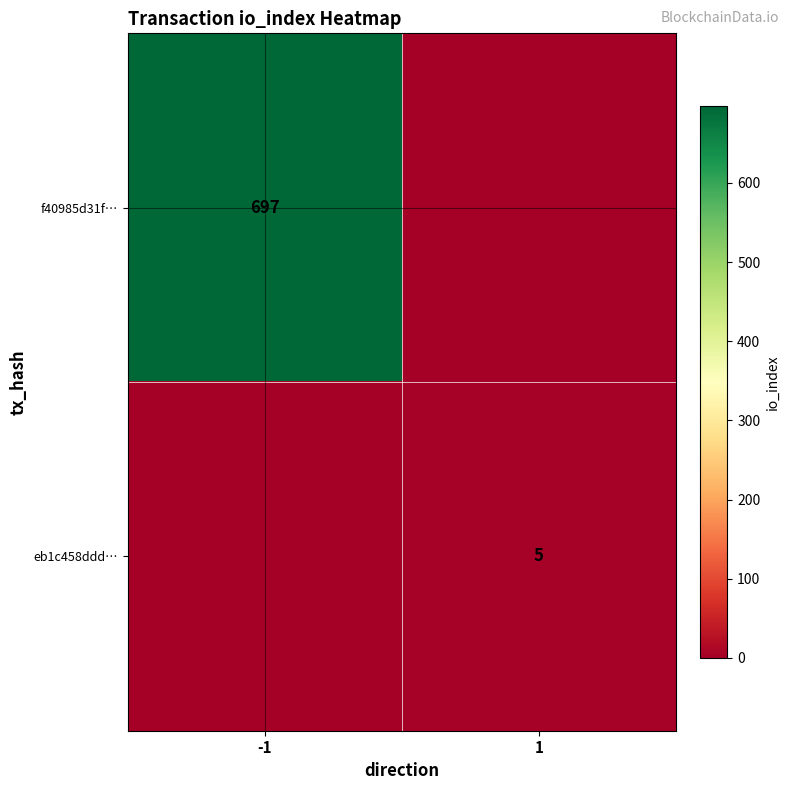

The f40985d31f… series shows 1247 at -1. True or false?

False